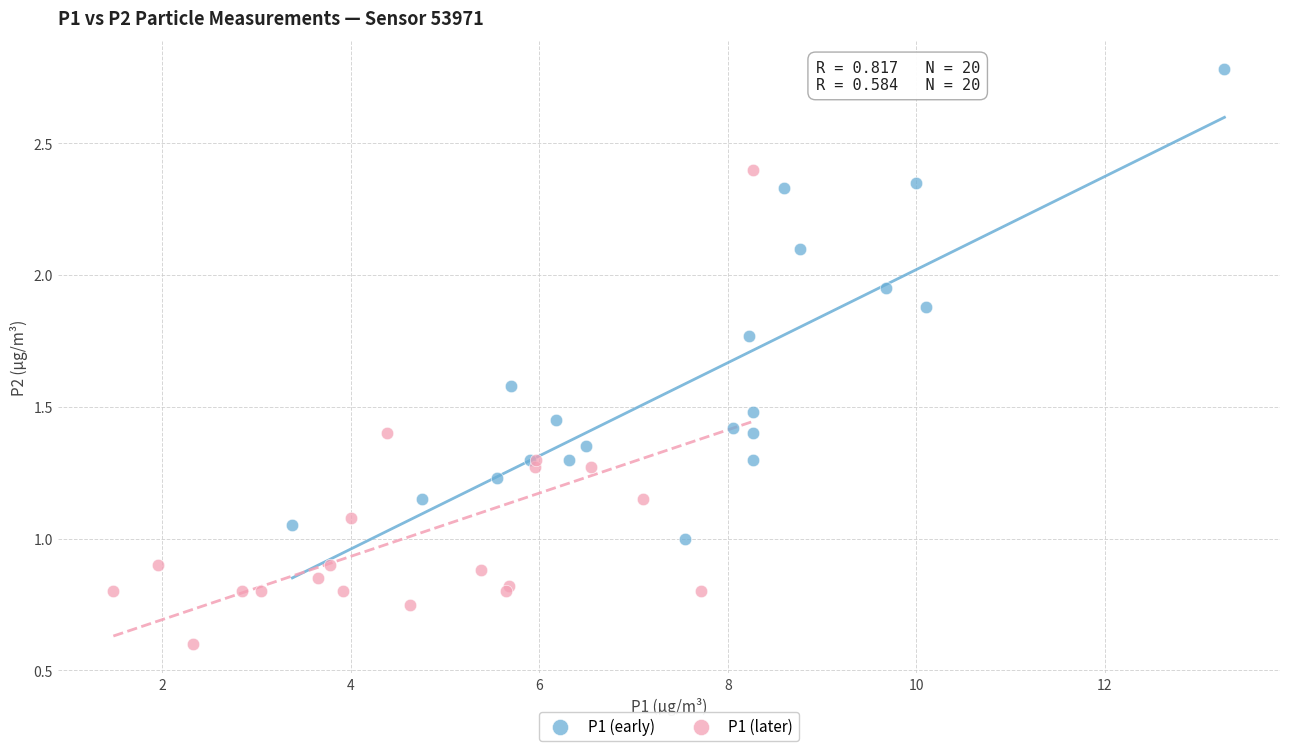

Which series contains the highest Y value?

P1 (early)